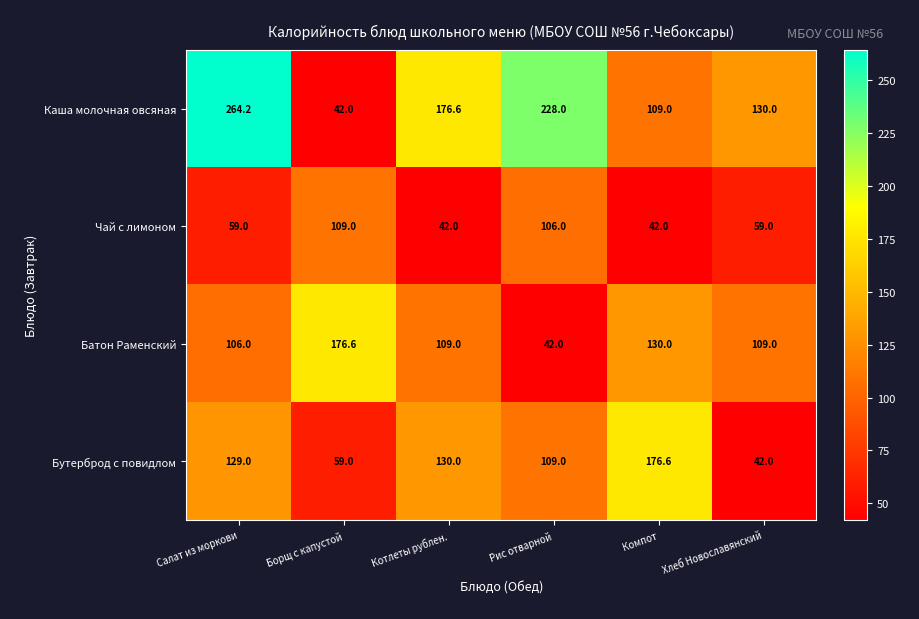

Reading left to right, list all the values displayed in this chart.

Каша молочная овсяная: Салат из моркови=264.2	Борщ с капустой=42.0	Котлеты рублен.=176.6	Рис отварной=228.0	Компот=109.0	Хлеб Новославянский=130.0
Чай с лимоном: Салат из моркови=59.0	Борщ с капустой=109.0	Котлеты рублен.=42.0	Рис отварной=106.0	Компот=42.0	Хлеб Новославянский=59.0
Батон Раменский: Салат из моркови=106.0	Борщ с капустой=176.6	Котлеты рублен.=109.0	Рис отварной=42.0	Компот=130.0	Хлеб Новославянский=109.0
Бутерброд с повидлом: Салат из моркови=129.0	Борщ с капустой=59.0	Котлеты рублен.=130.0	Рис отварной=109.0	Компот=176.6	Хлеб Новославянский=42.0